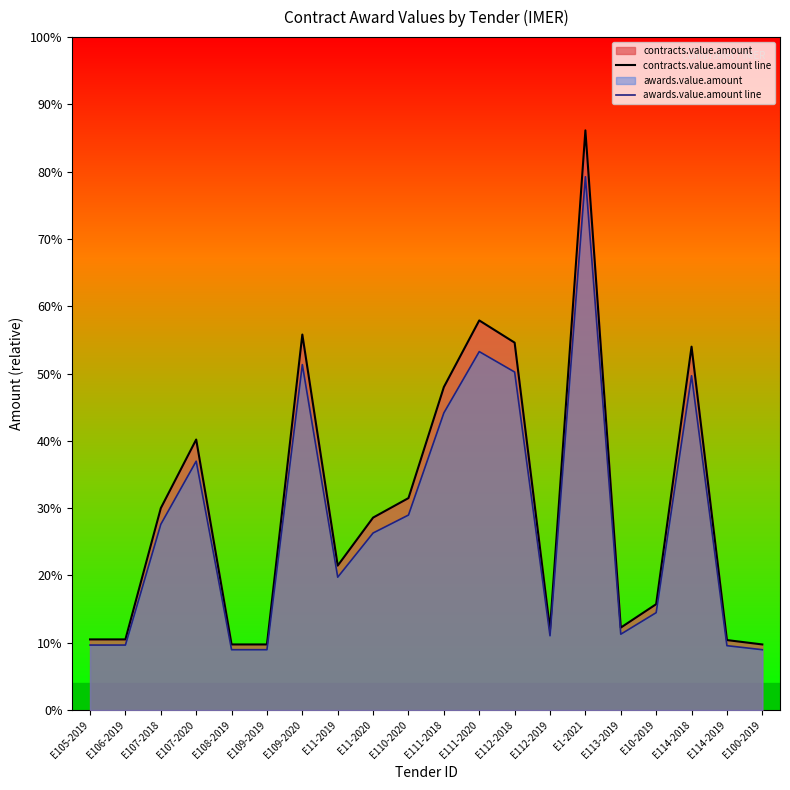

List the series in order of their overall mean, highest first.

contracts.value.amount line, awards.value.amount line